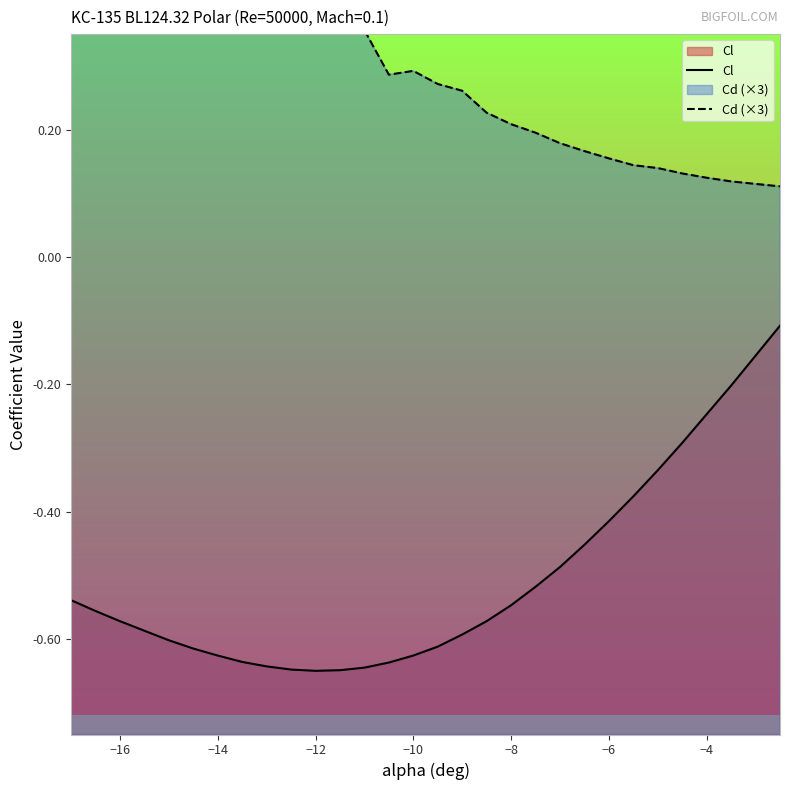

Rank the series by their maximum value, from lowest to highest.

Cl, Cd (×3)